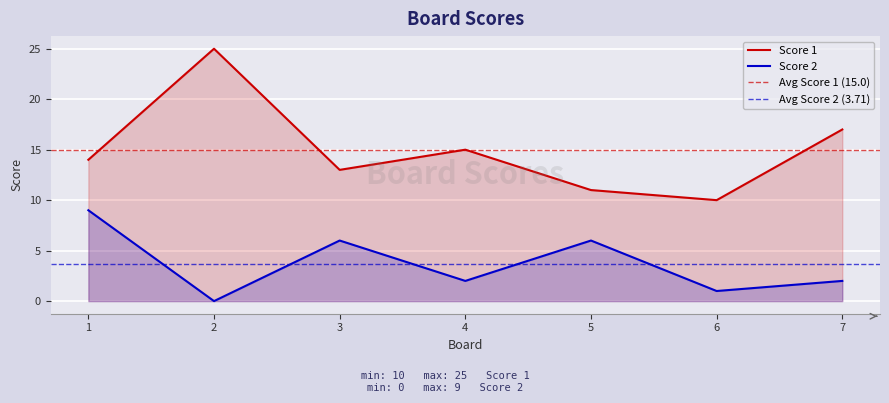

Which series has the largest total across all categories?

Score 1